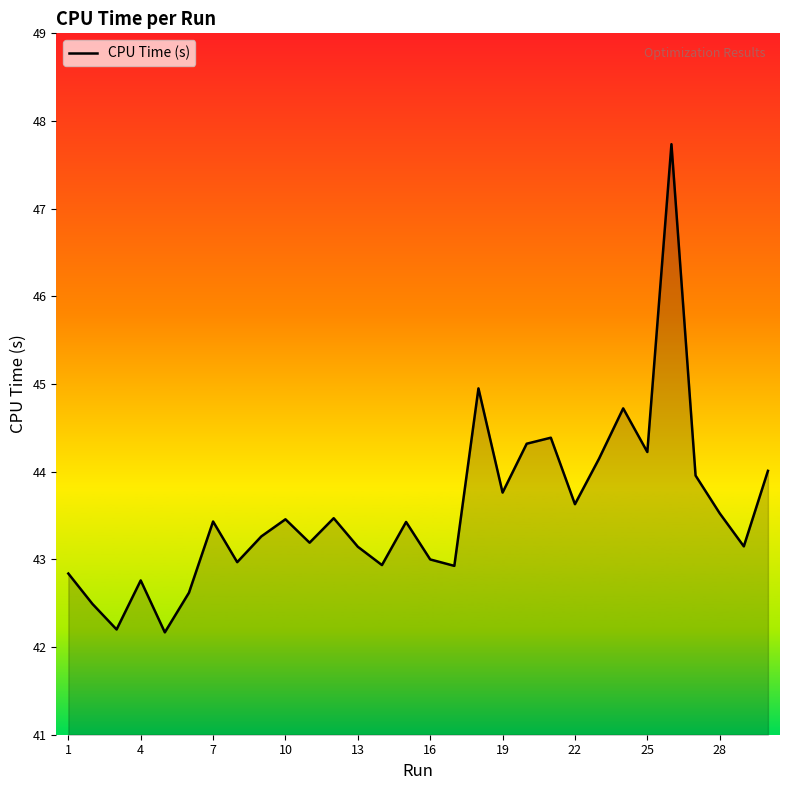

What is the maximum value shown in the chart?

47.7